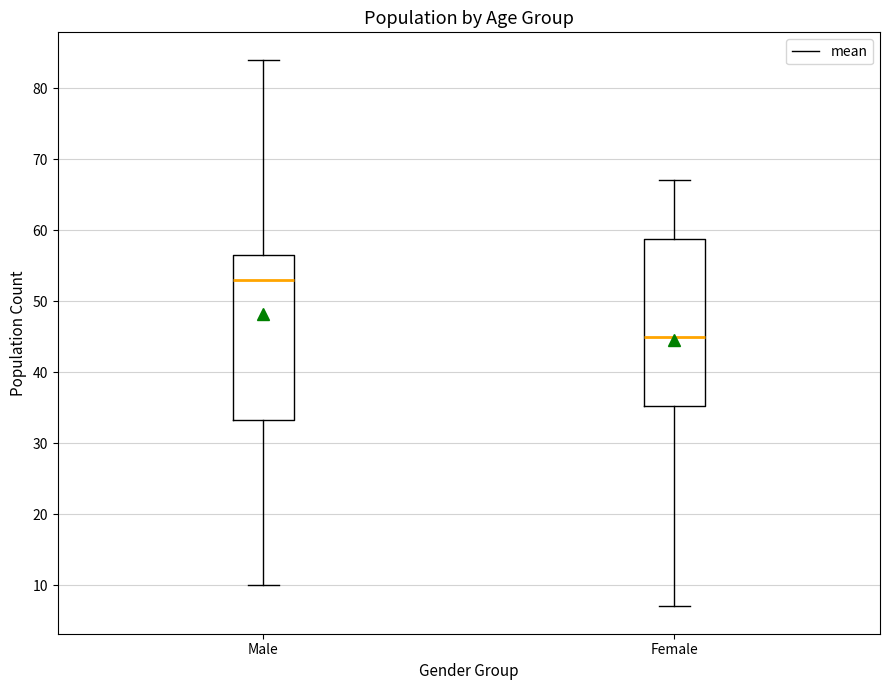

Reading left to right, read every box against the y-axis: the position of its median line, the range the box covers, and the ends of its whiskers. The values are not printed on the chart, so give them approximately, as read against the axis.

Male: median 53, box 33 to 57, whiskers 10 to 84
Female: median 45, box 35 to 59, whiskers 7 to 67